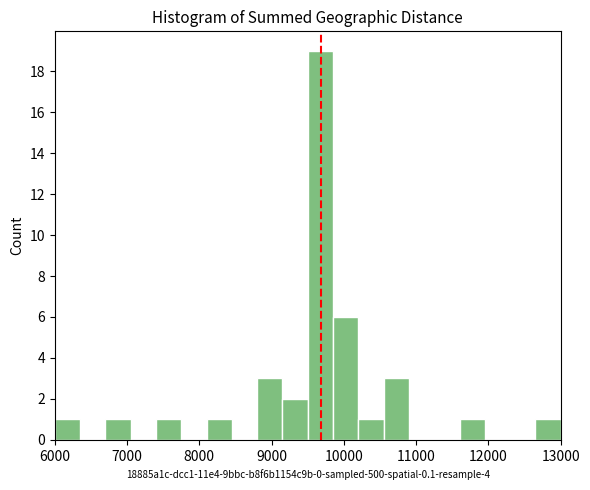

Read against the x-axis, roughly where is the centre of the tallest bar?

9700